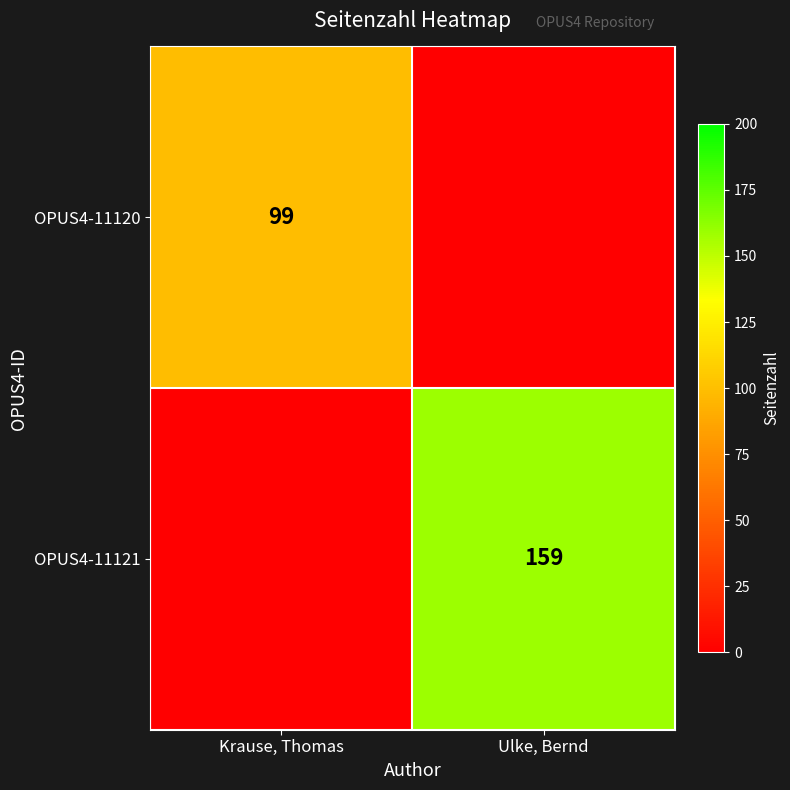

The value of OPUS4-11121 at Ulke, Bernd is 159. True or false?

True